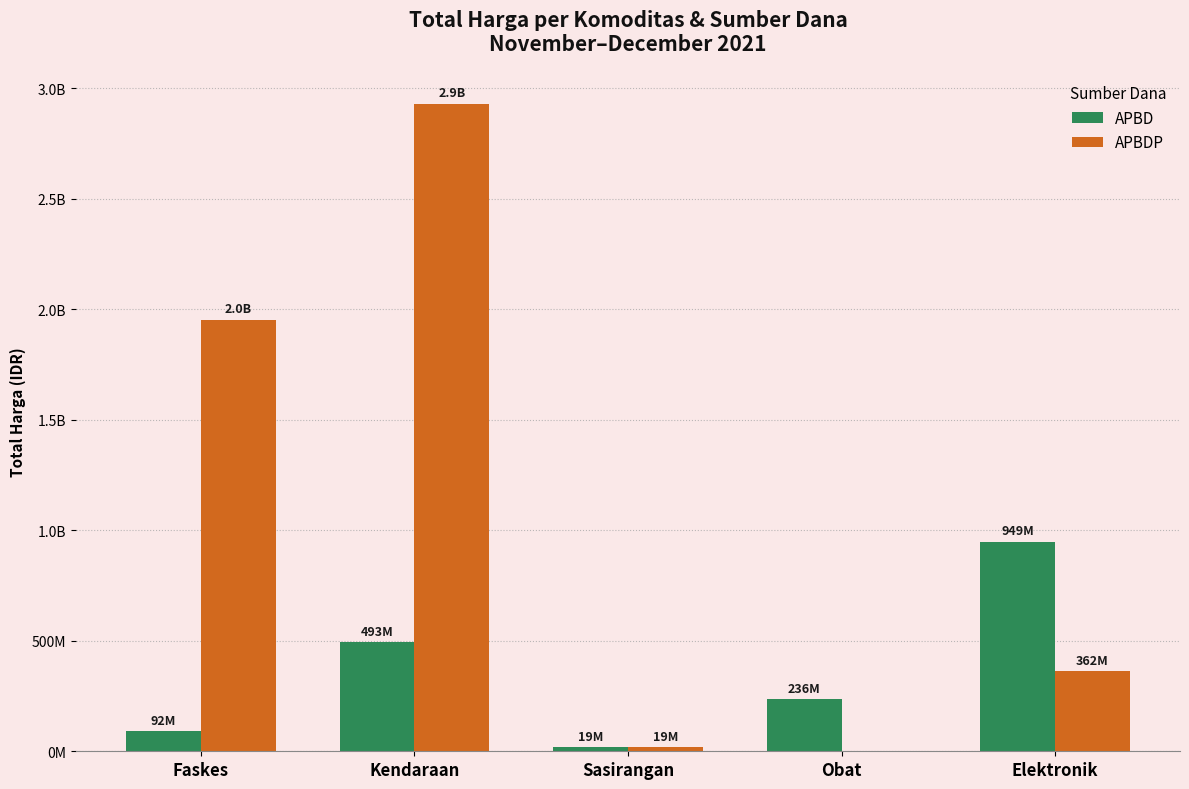

What value does the APBDP series have at Sasirangan?

19175000